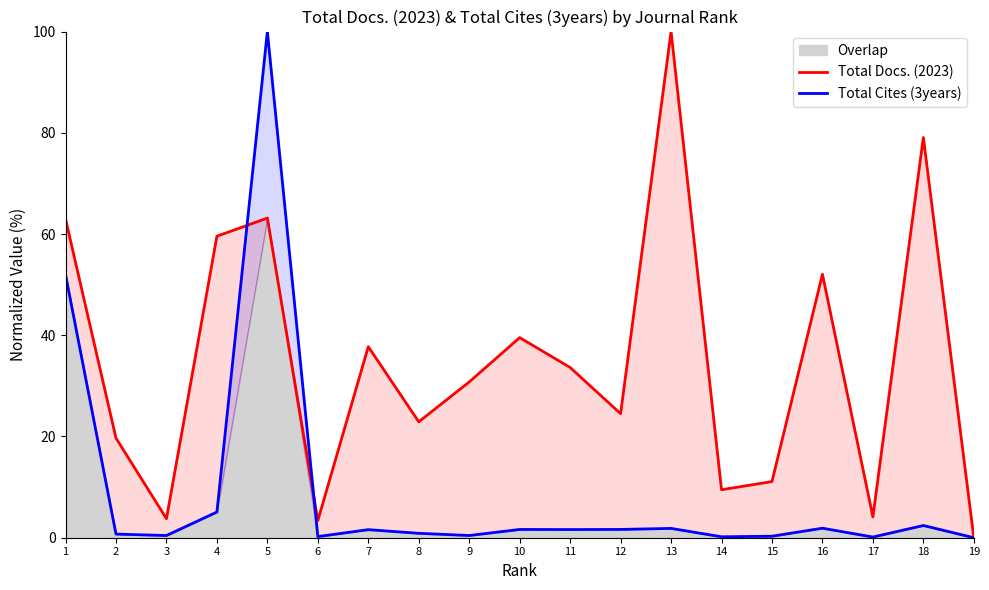

True or false: Total Cites (3years) and Total Docs. (2023) intersect in this chart.

True